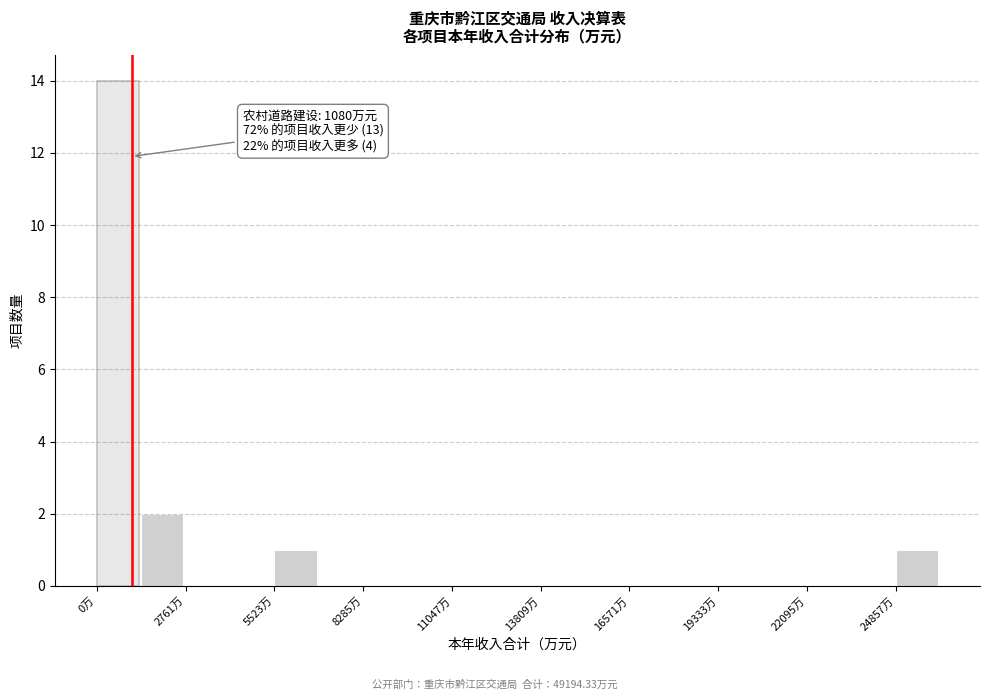

Read against the x-axis, roughly where is the centre of the tallest bar?

500